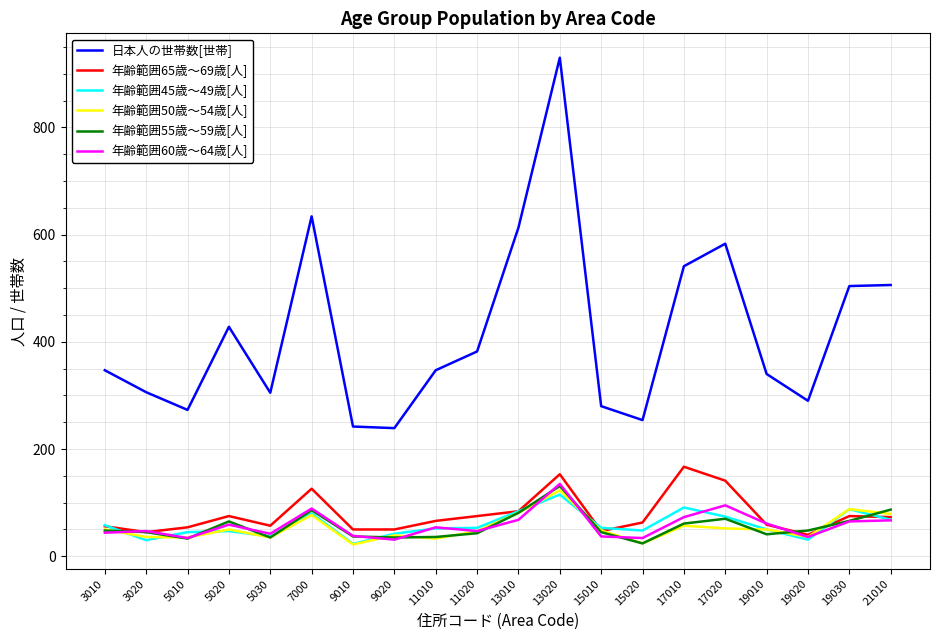

The value of 年齢範囲65歳～69歳[人] at 3020 is 45. True or false?

True